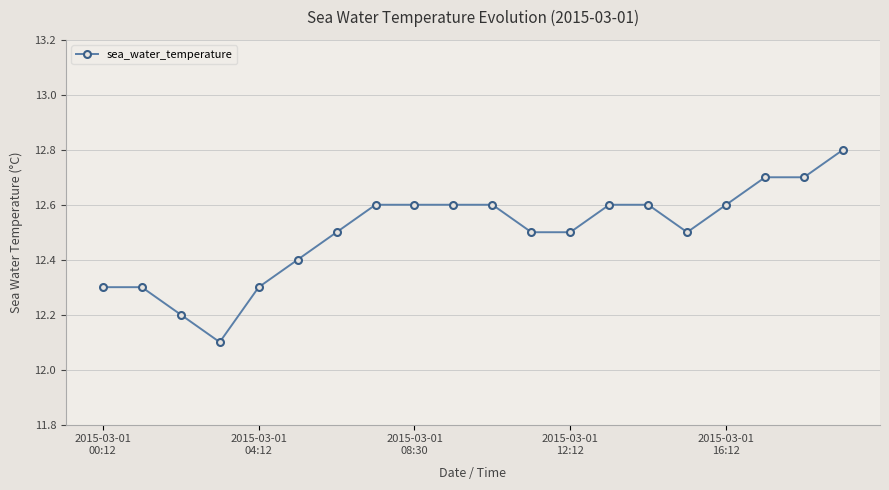

What is the value of the 10th point from the left?

12.6